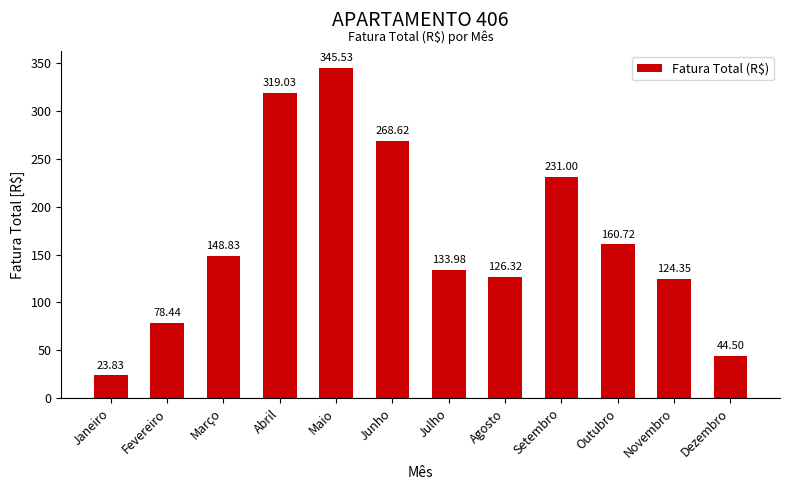

What is the difference between the values at Abril and Março?

170.2